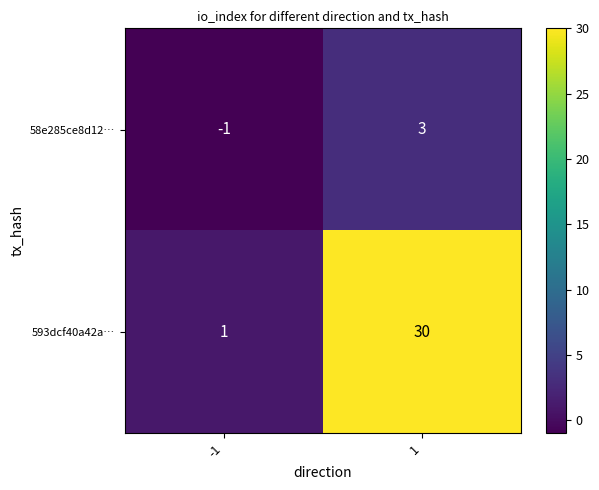

What is the approximate value of 58e285ce8d12… at 1?

3